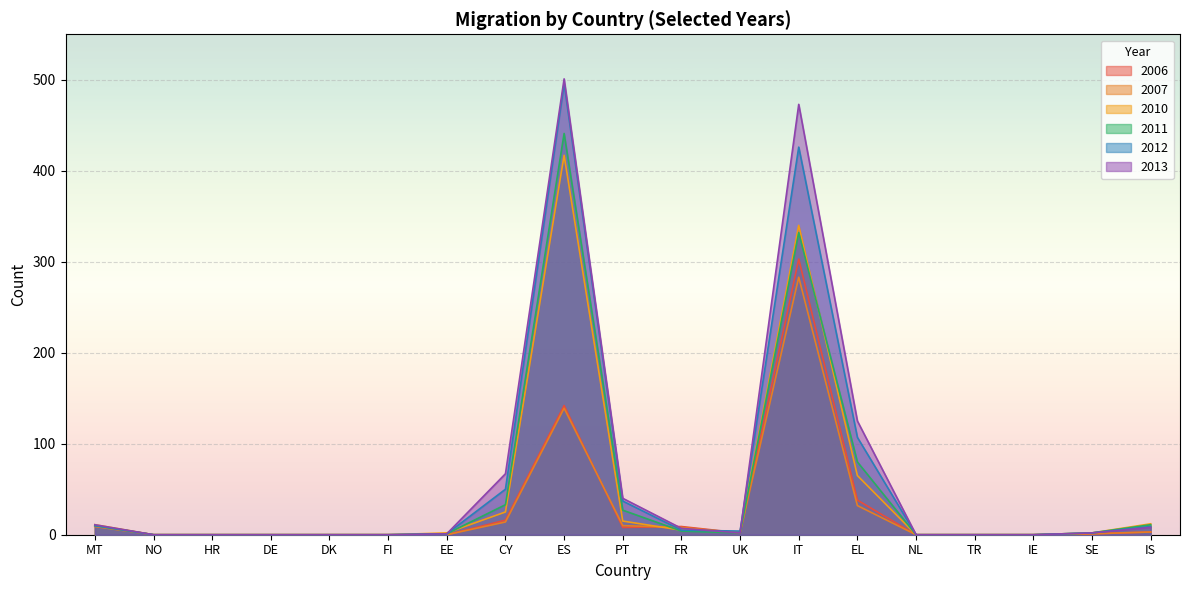

What is the value of the 2013 point at the 7th from the left?

1